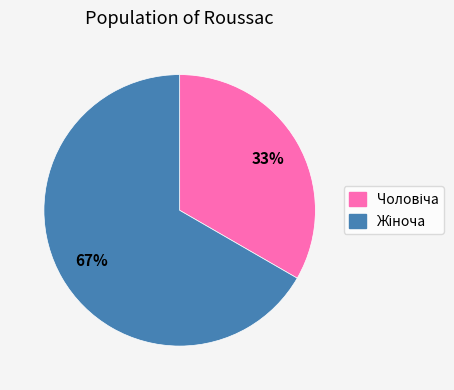

How many slices are in this pie chart?

2